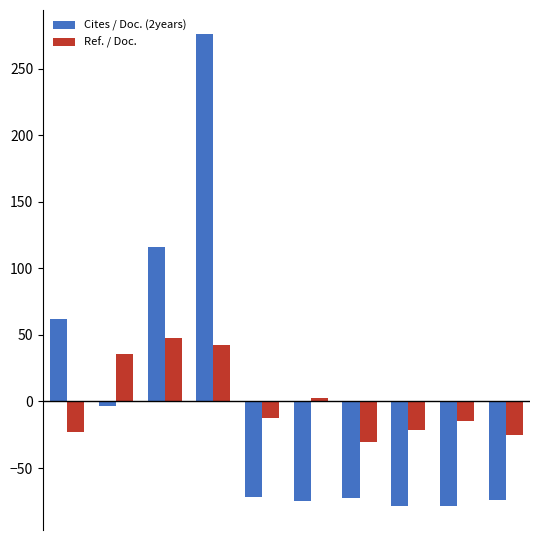

What is the difference between the second highest and minimum values in the Cites / Doc. (2years) series?

194.4